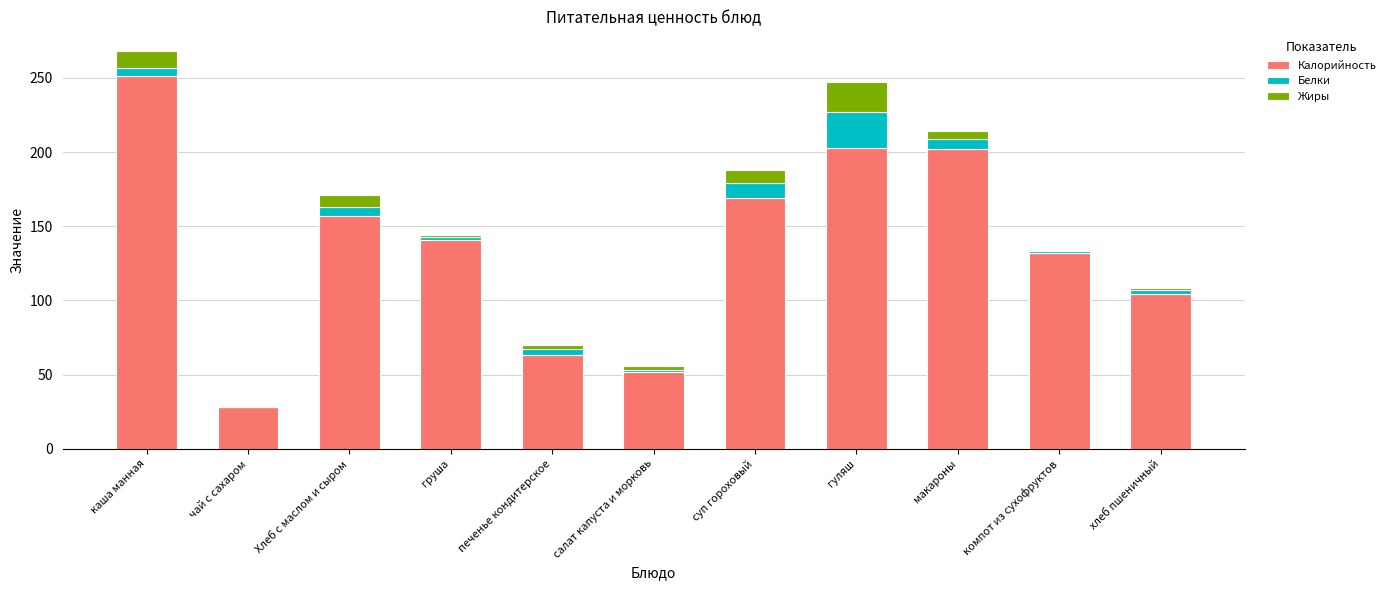

The value of Калорийность at печенье кондитерское is 63.0. True or false?

True